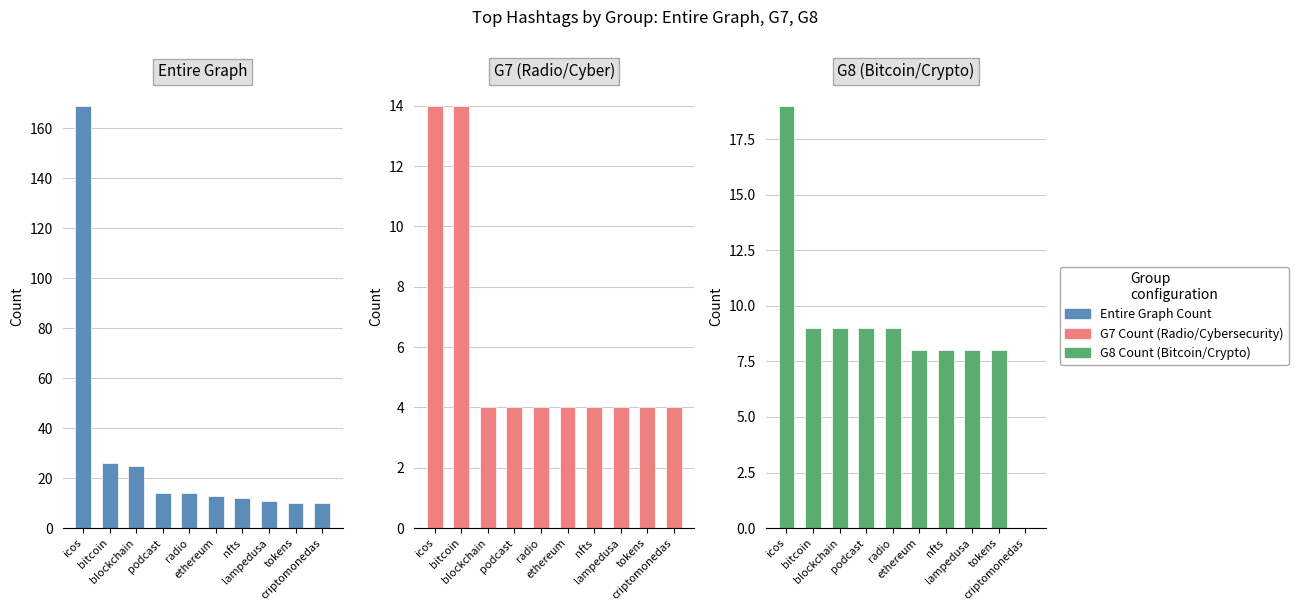

The value of G7 (Radio/Cyber) at tokens is 4. True or false?

True